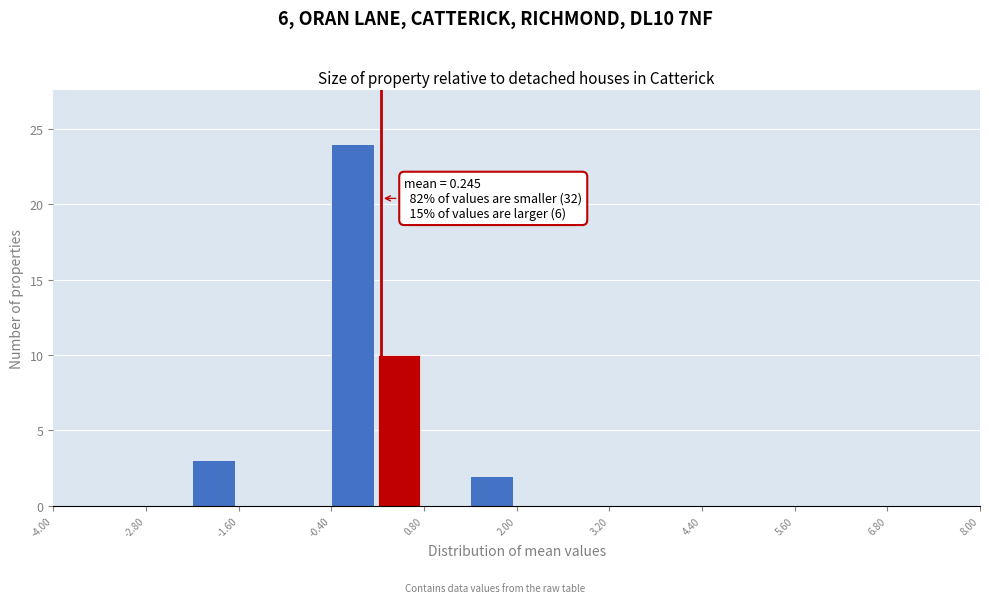

Read against the x-axis, roughly where is the centre of the tallest bar?

-0.2